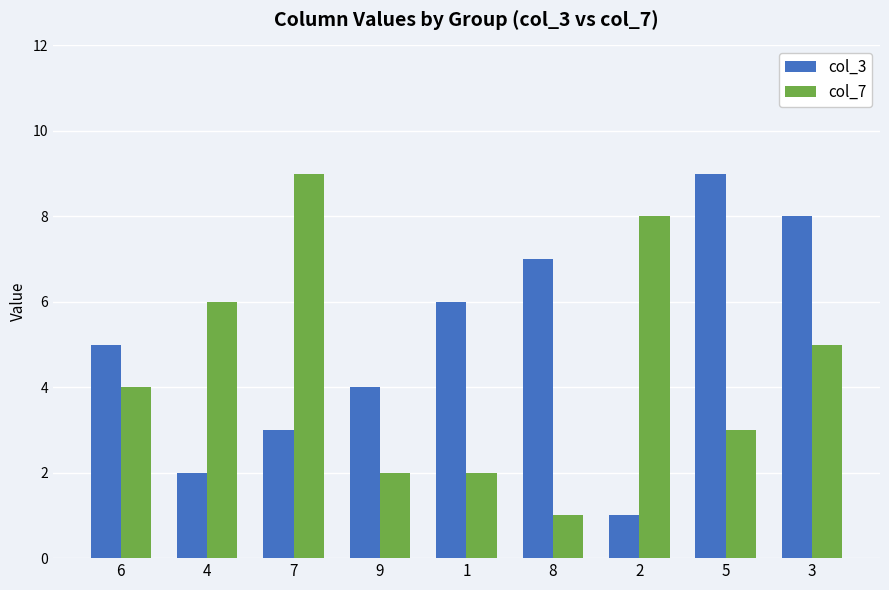

Between 6 and 9, which series saw the biggest shift?

col_7